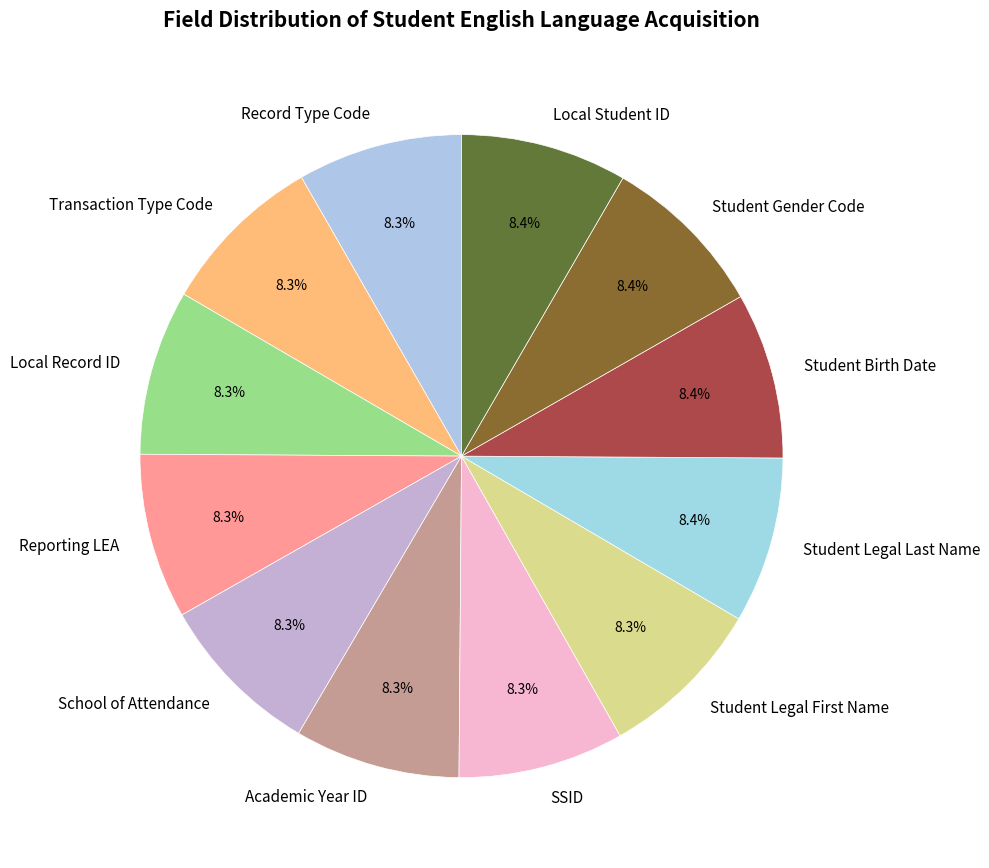

What portion of the pie excludes School of Attendance?

91.7%